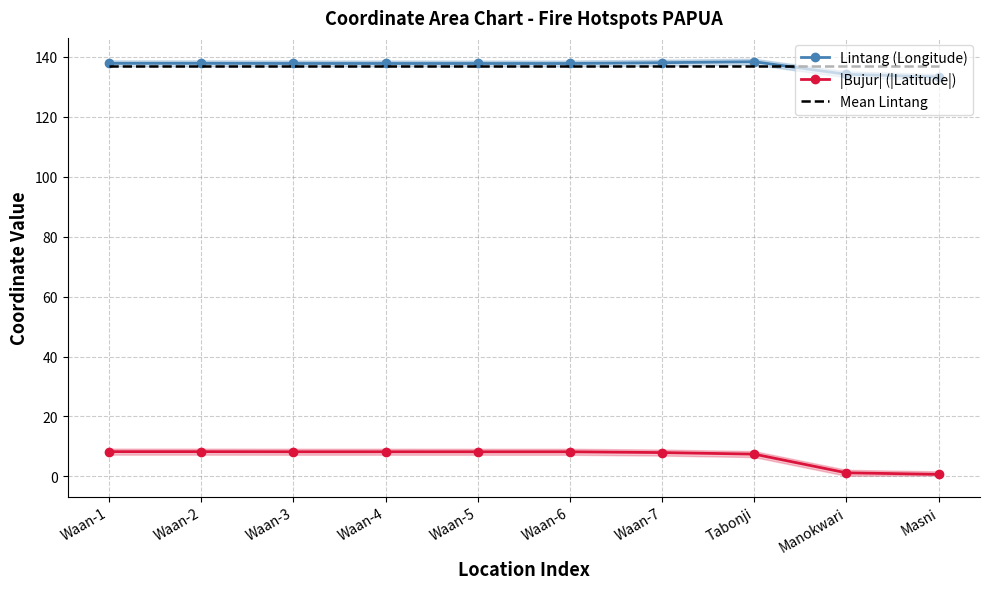

List the series in order of their peak value, highest first.

Lintang (Longitude), Mean Lintang, |Bujur| (|Latitude|)